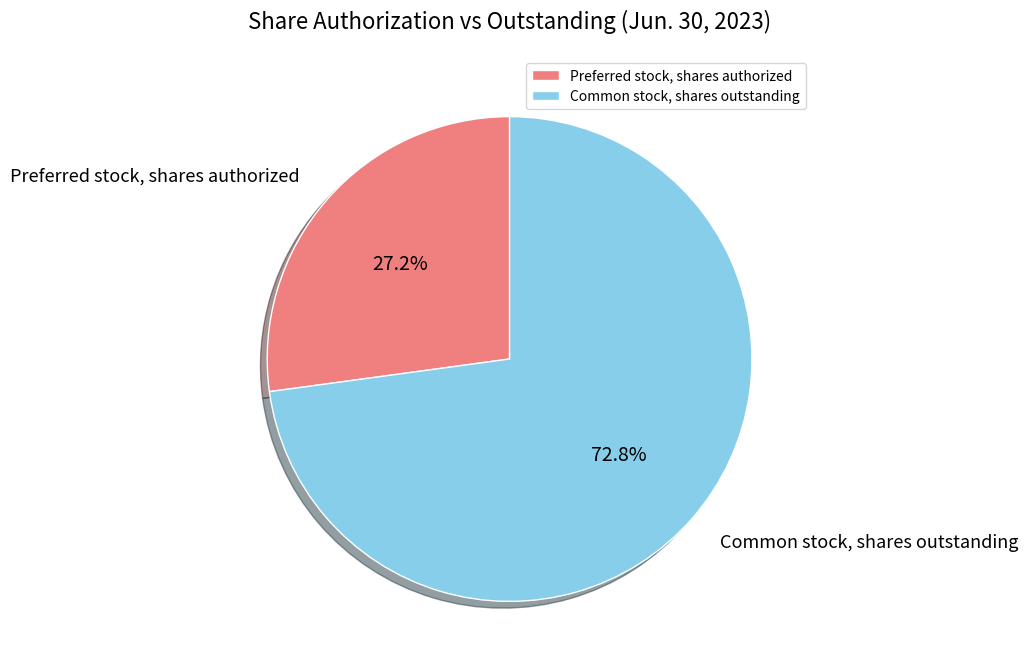

To the nearest percent, what is the difference between the largest and smallest slice percentages?

46%